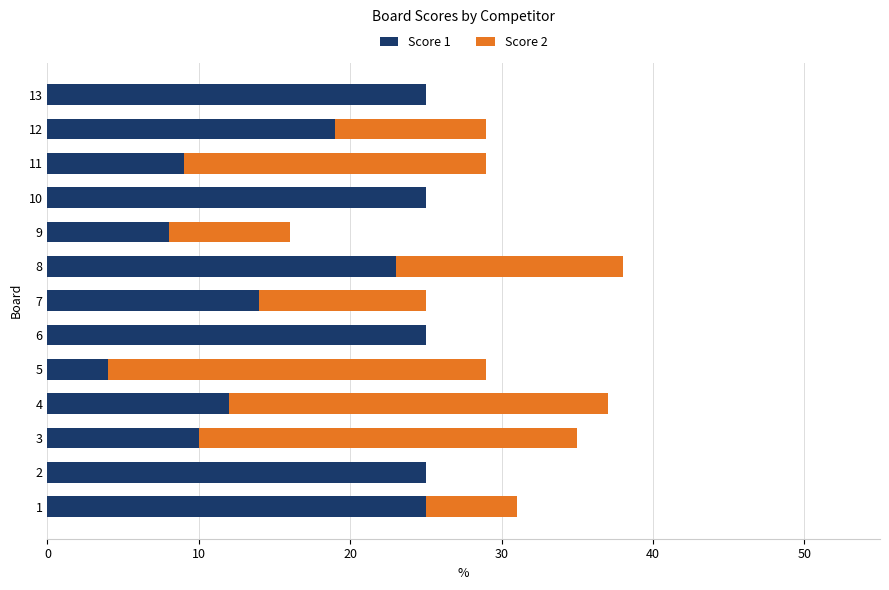

What is the maximum value for Score 1?

25